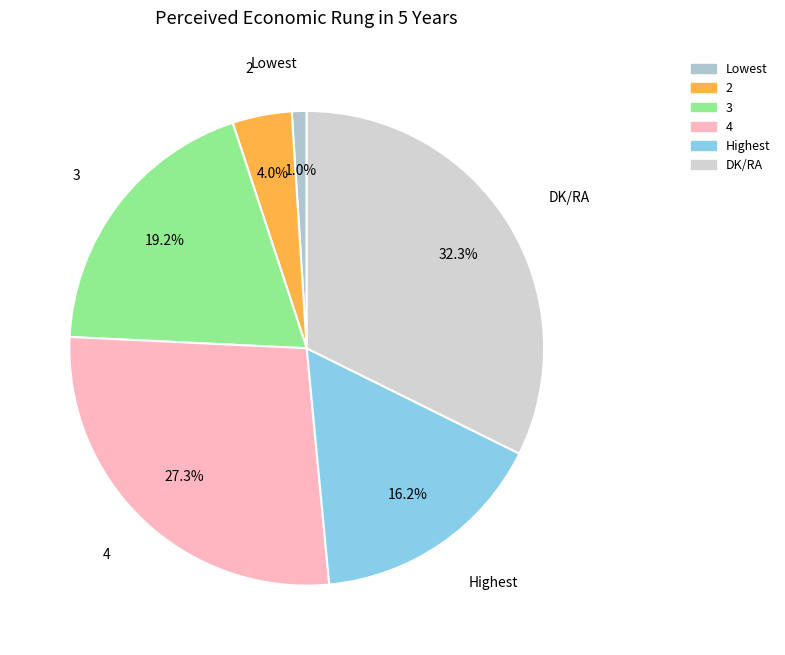

To the nearest percent, what percentage of the pie is 4?

27%